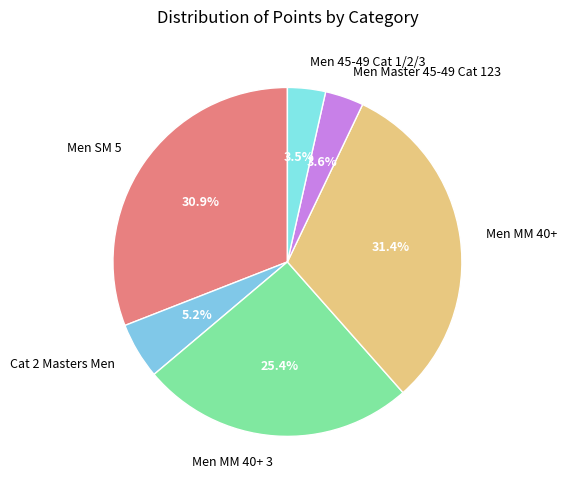

Is there any slice that represents more than half of the pie?

No